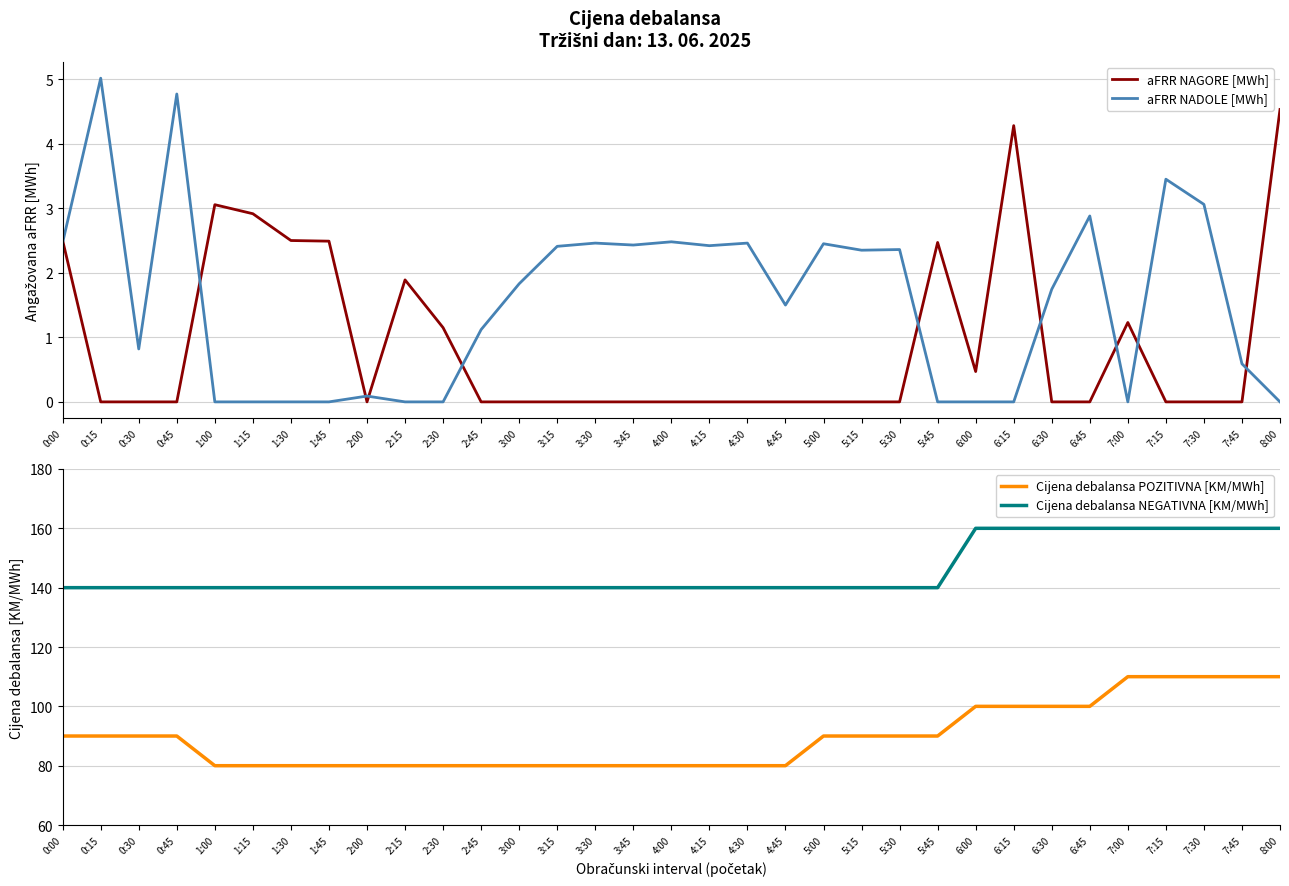

What is the difference between the Cijena debalansa POZITIVNA [KM/MWh] values at 5:45 and 8:00?

20